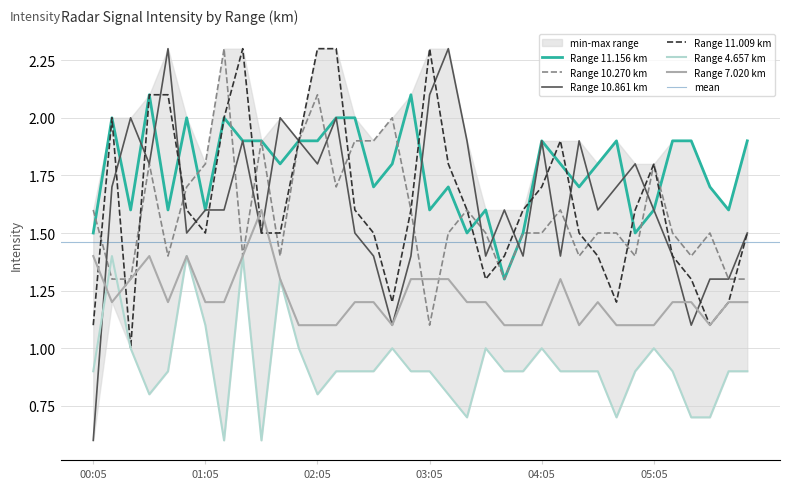

The value of Range 11.009 km at 05:05 is 0.5. True or false?

False